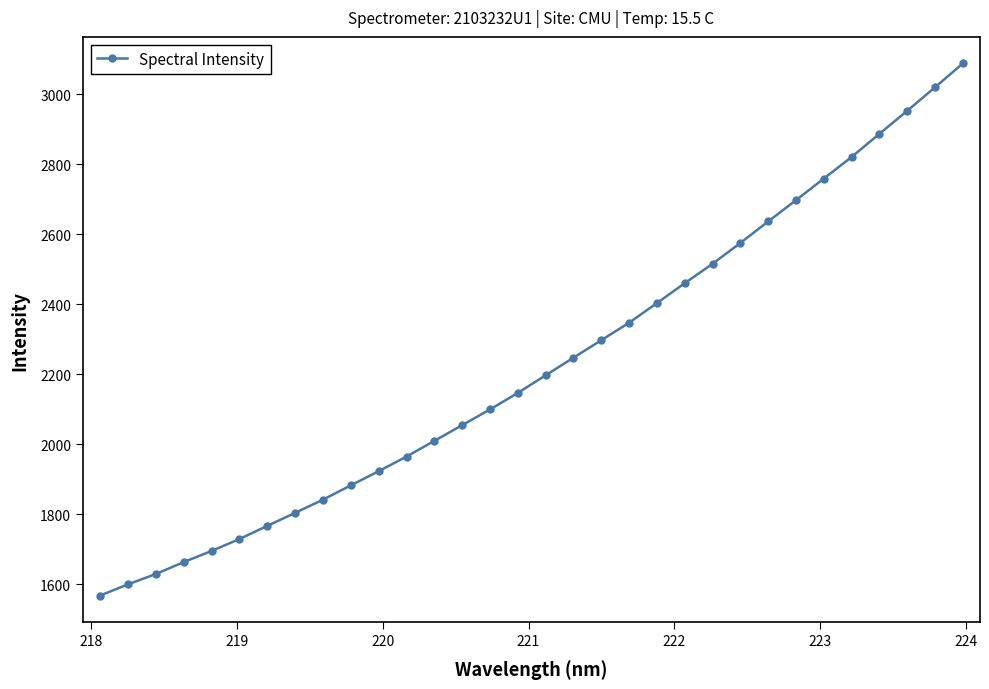

Does the chart have visible grid lines?

No